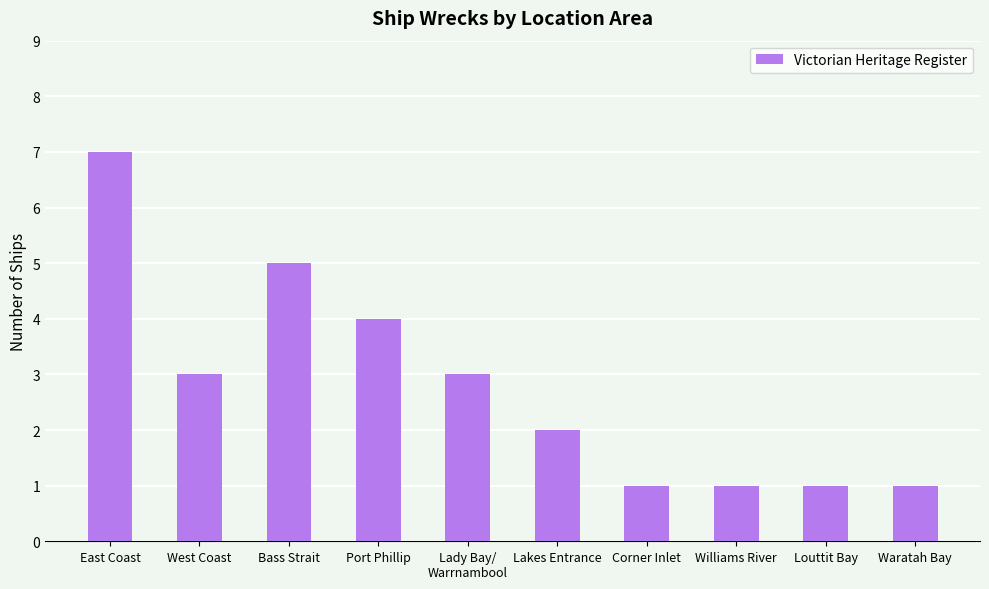

The chart shows a value of 7 at Bass Strait. True or false?

False